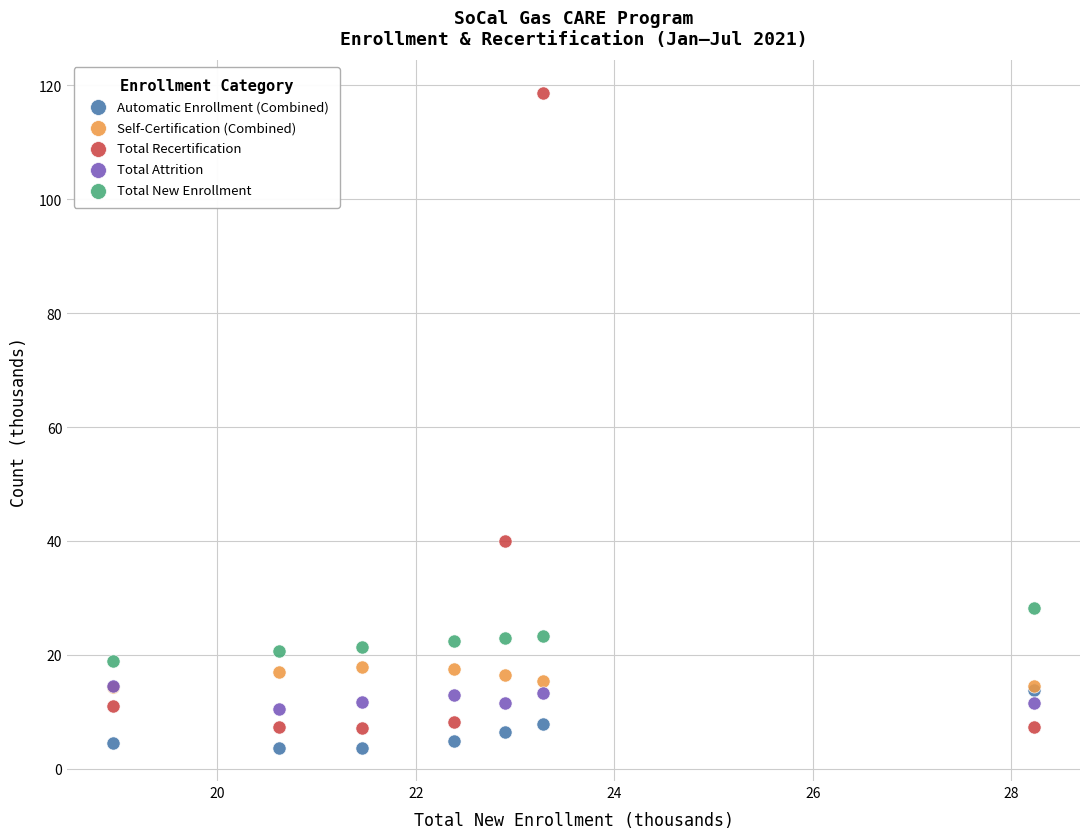

Across all series, what Y value is closest to 61?

40.0